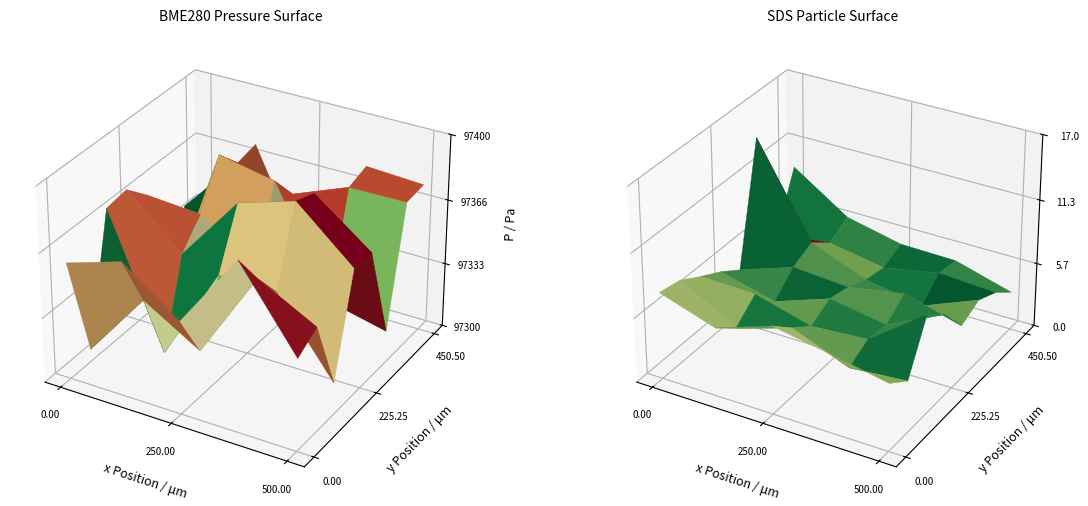

Rank the categories by value from lowest to highest.

25, 11, 5, 37, 29, 14, 35, 28, 7, 30, 6, 22, 4, 2, 16, 9, 12, 13, 0, 21, 20, 32, 24, 19, 1, 8, 10, 31, 15, 36, 33, 34, 39, 27, 38, 17, 26, 3, 23, 18